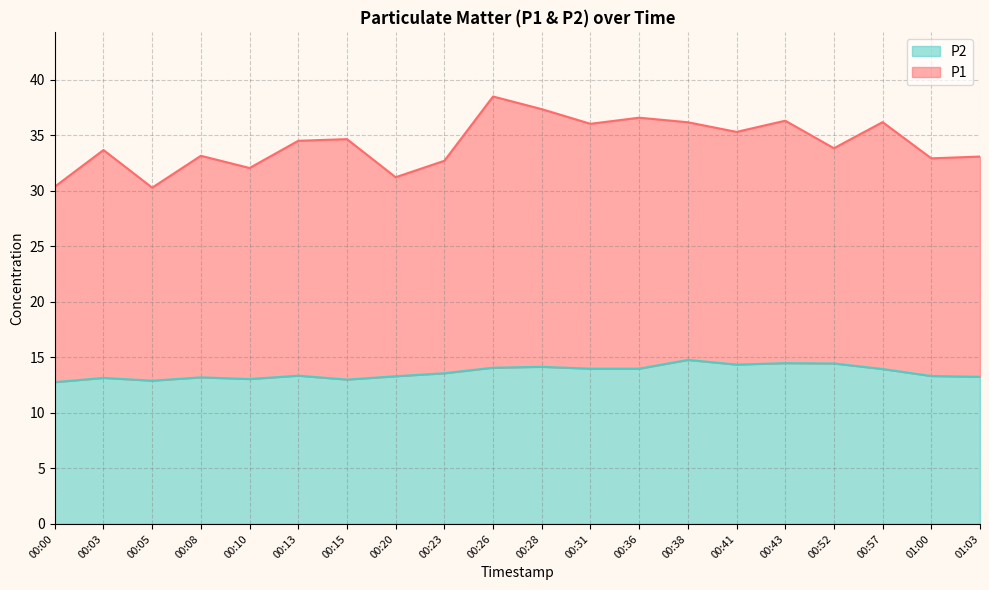

The chart shows a value of 13.1 at 00:10. True or false?

True